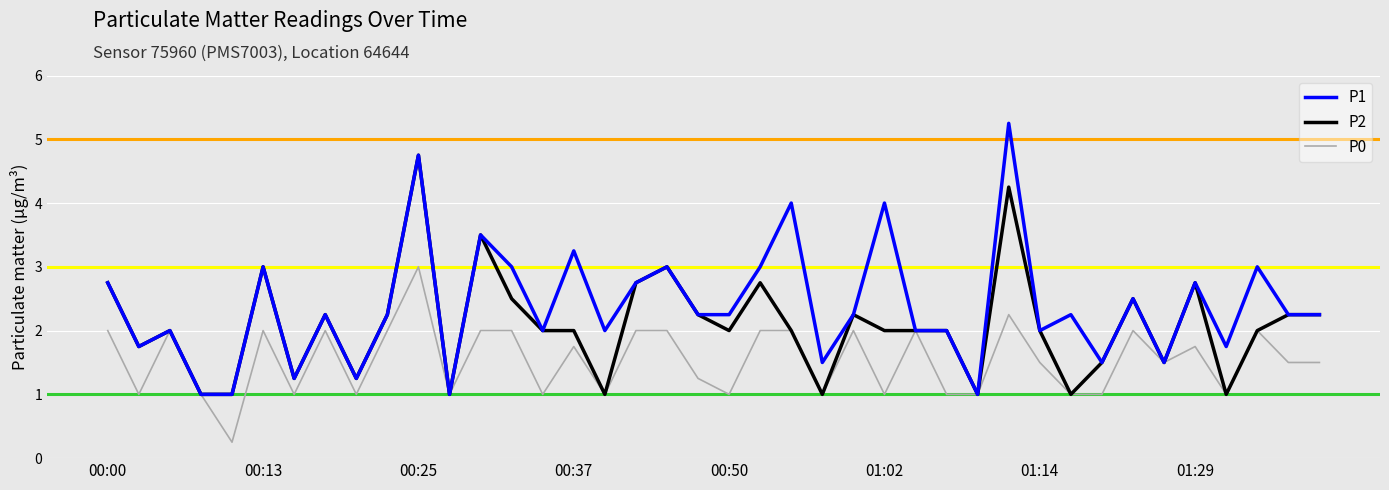

Which series has the largest total across all categories?

P1